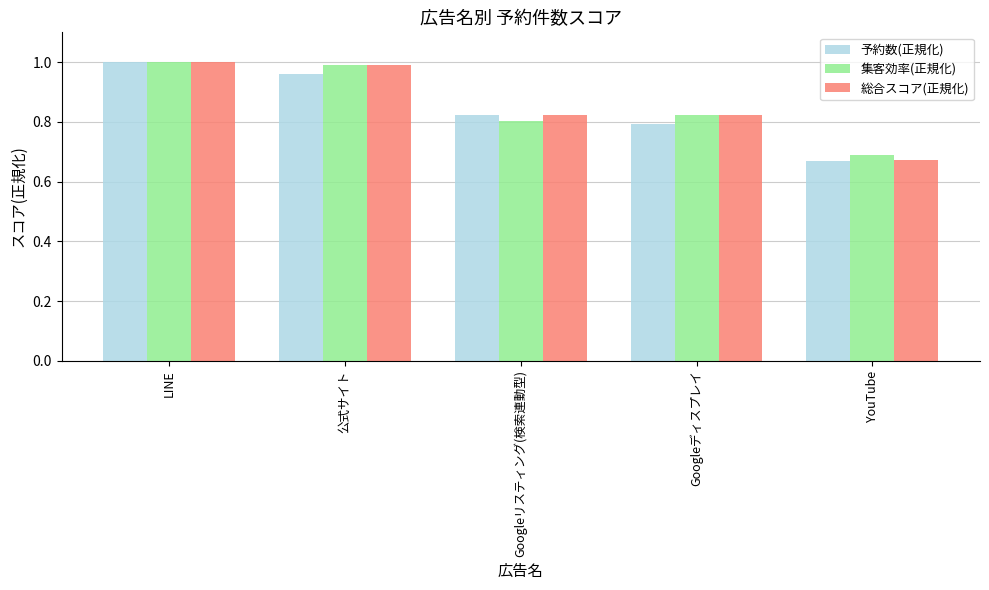

At which label is 総合スコア(正規化) closest to 0?

YouTube